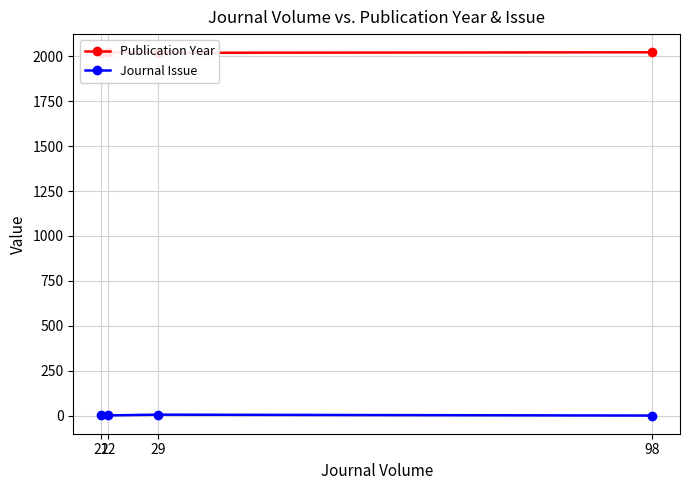

What is the average value of the Journal Issue series?

3